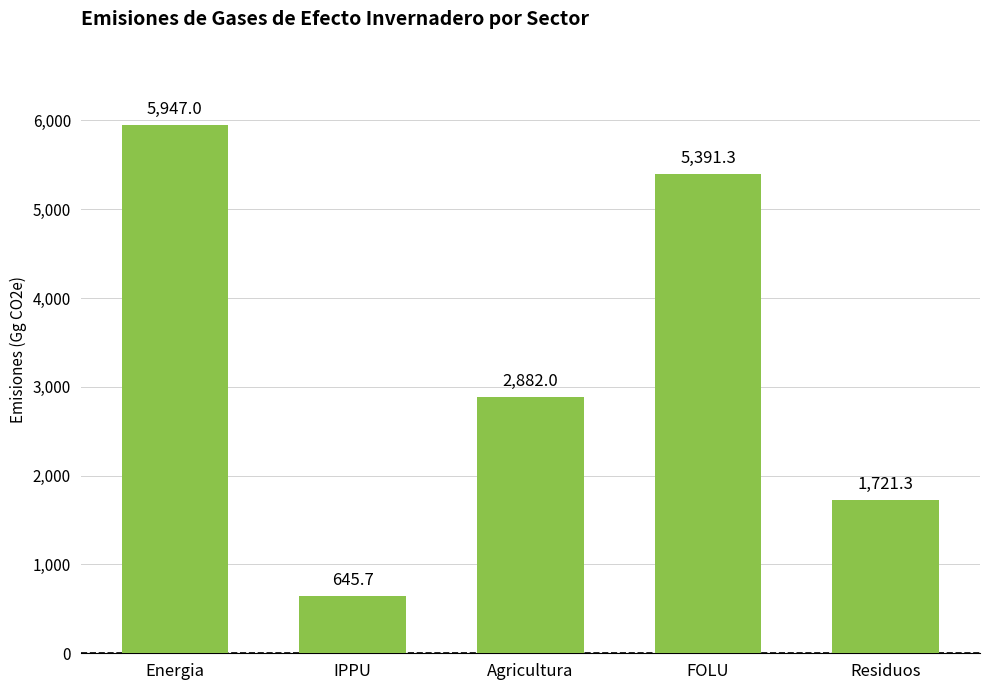

What is the label of the 2nd bar from the right?

FOLU